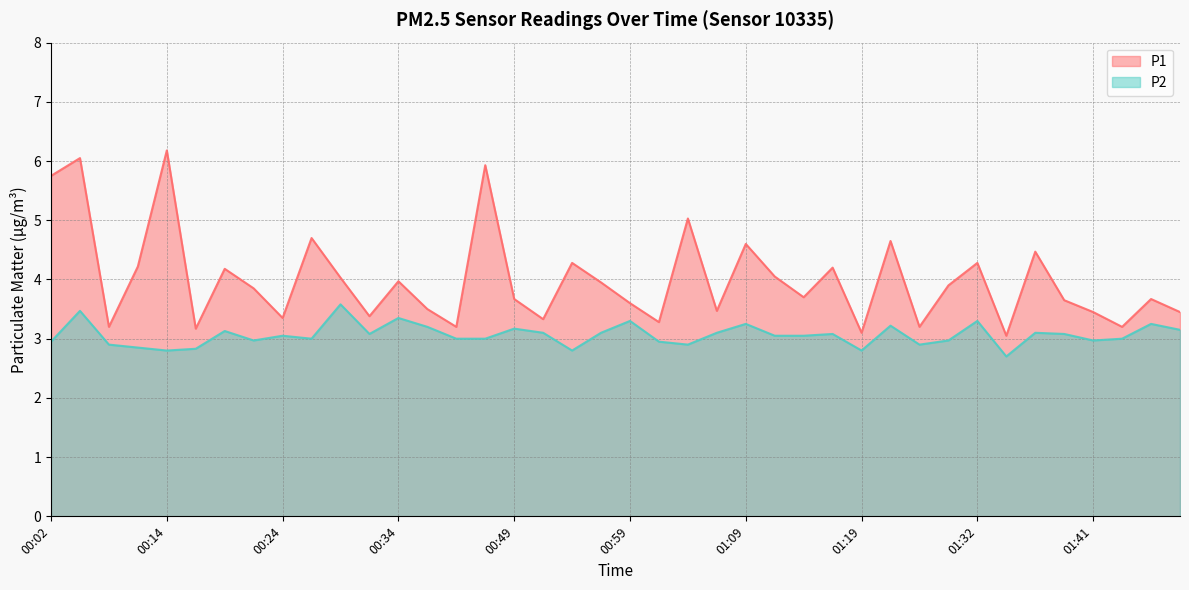

How many lines are shown in the chart?

2